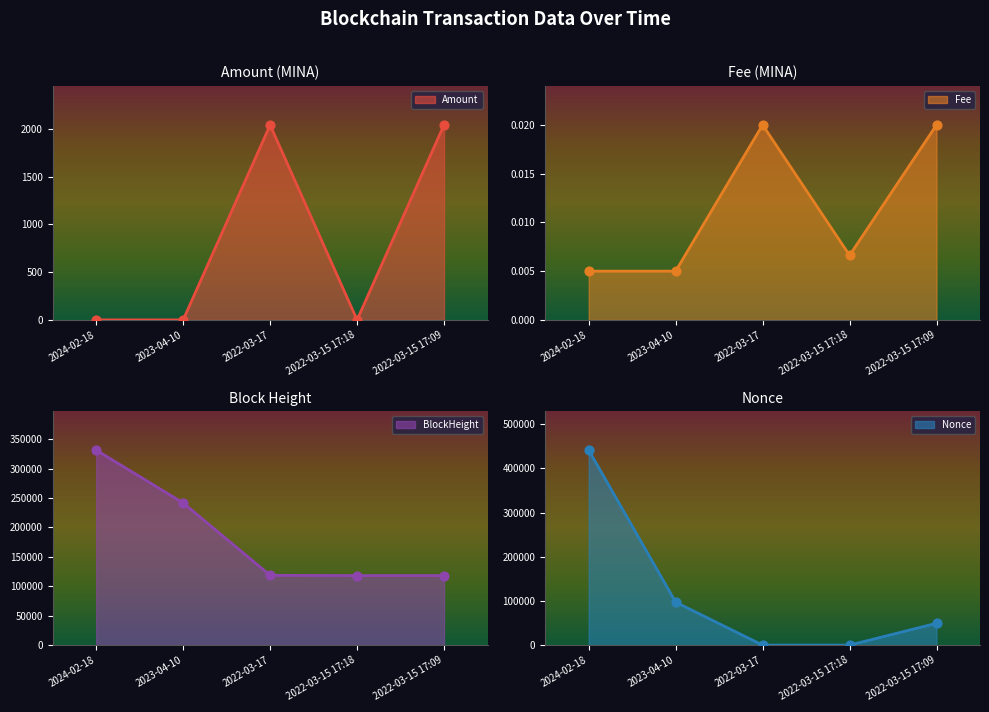

At which category is the sum across all series the highest?

2024-02-18